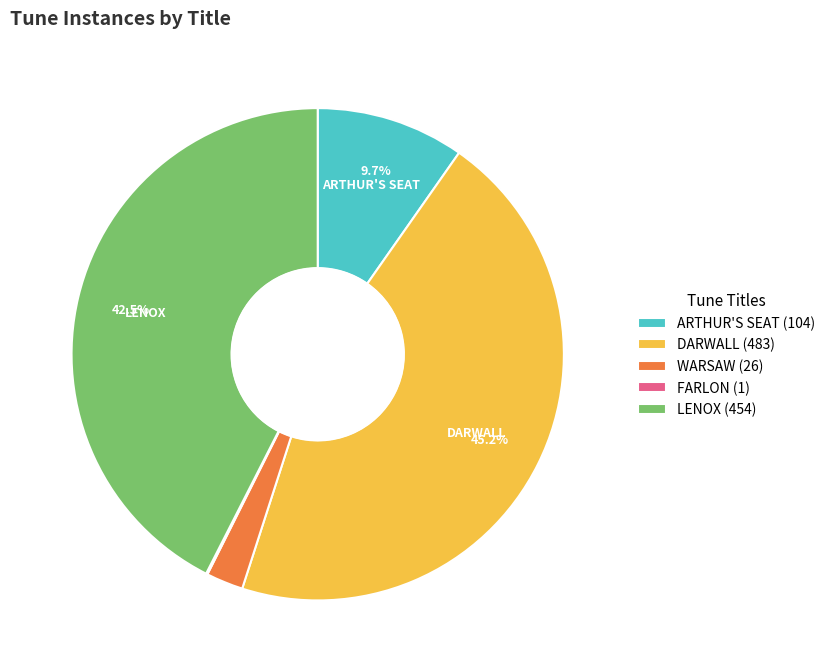

To the nearest percent, what is the combined percentage of ARTHUR'S SEAT and WARSAW?

12%